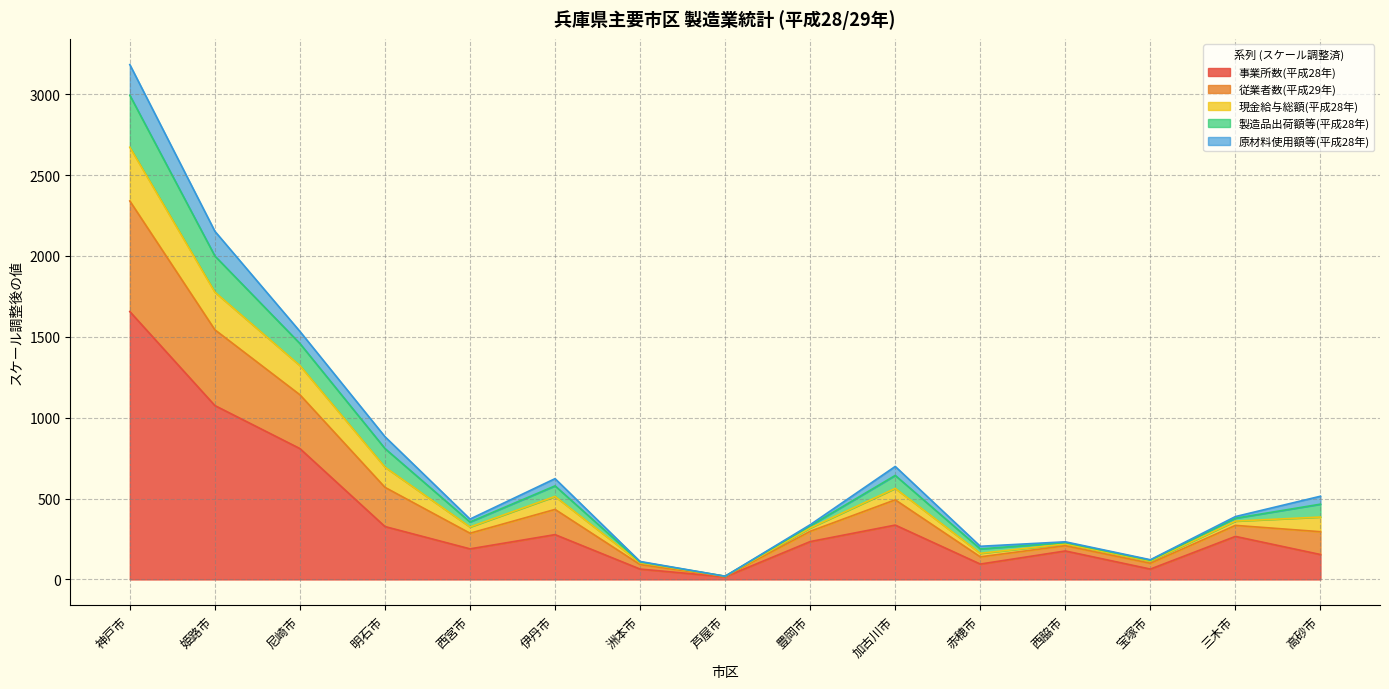

True or false: 事業所数(平成28年) has a value of 189.0 at 西宮市.

True